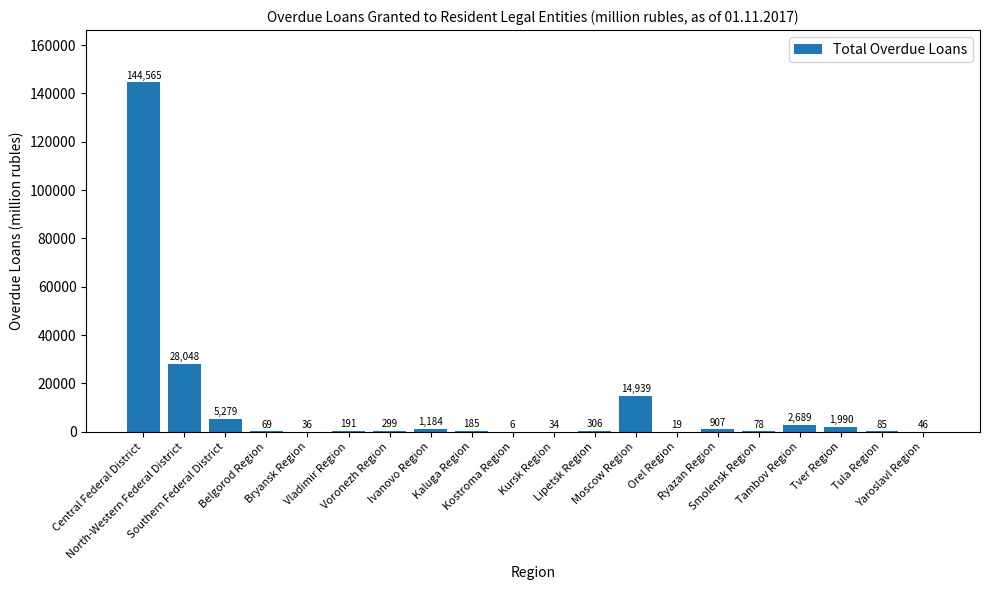

What is the sum of all values?

200955